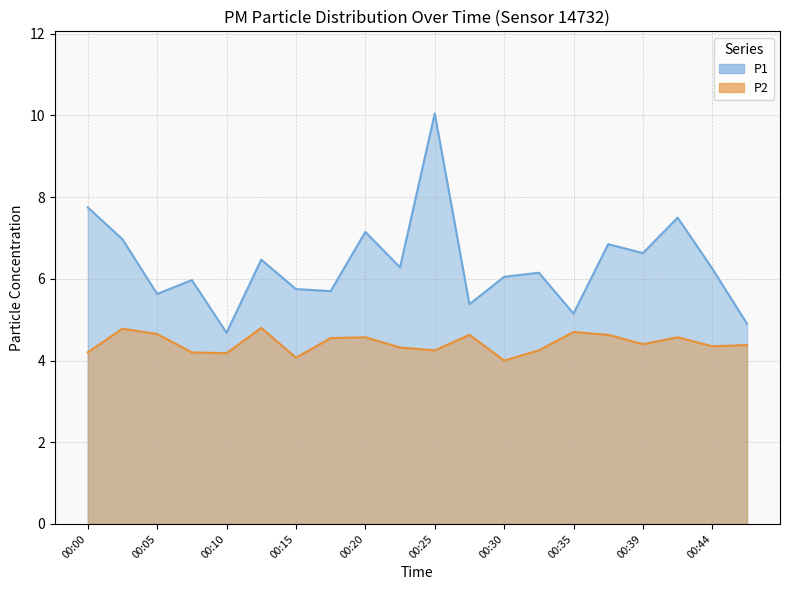

What are all the series names shown in the legend?

P1, P2